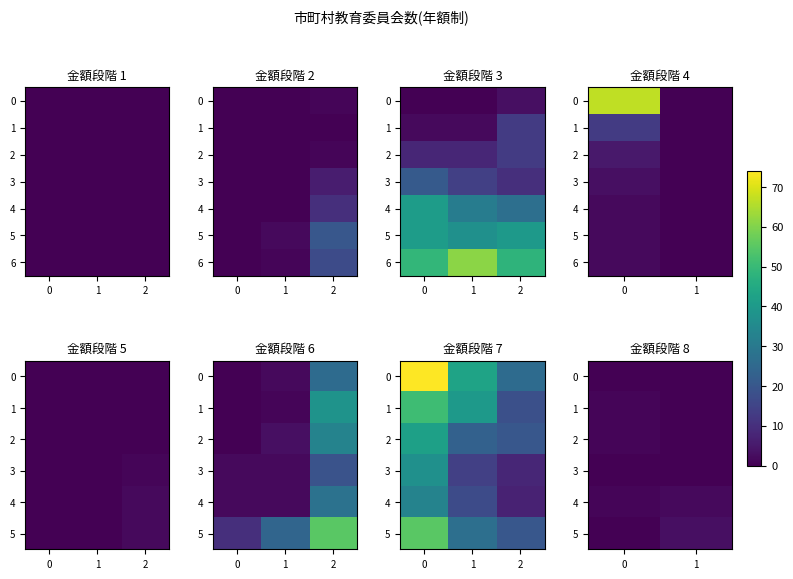

What is the difference between the highest and lowest values at 0?

2